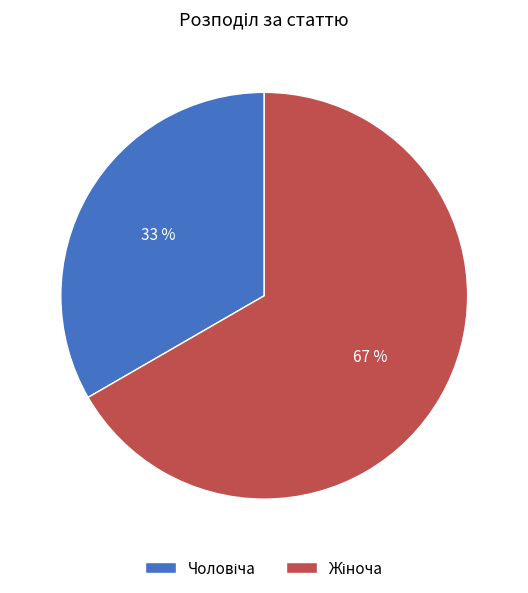

To the nearest percent, what is the average slice percentage?

50%